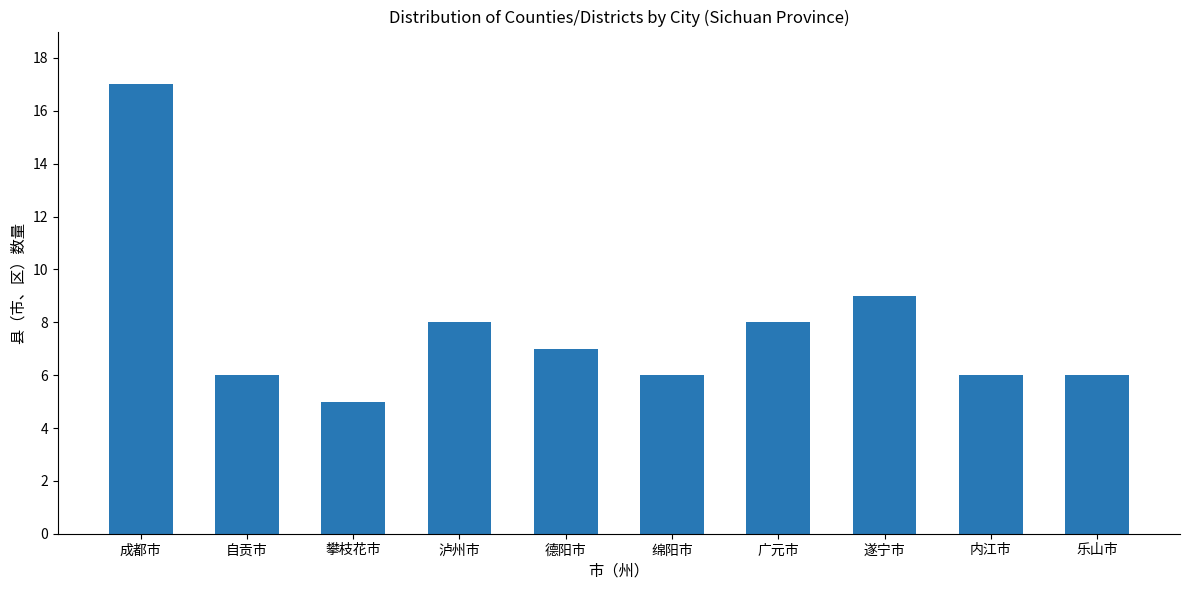

Are the bars horizontal?

No